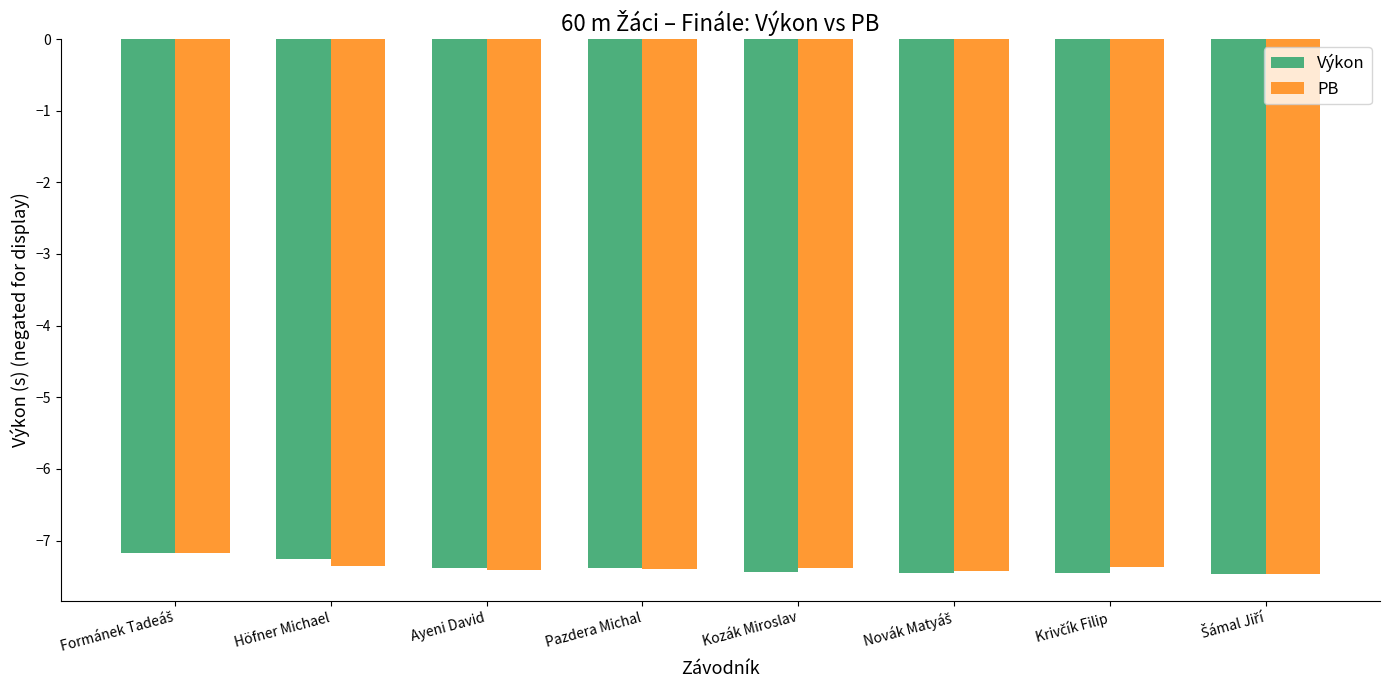

What is the greatest value displayed?

-7.2